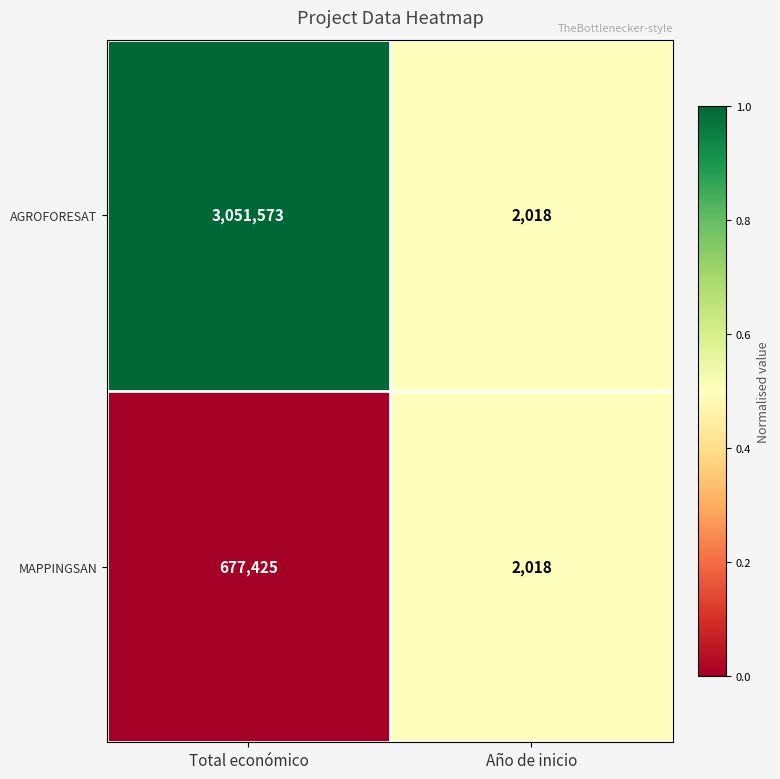

The value of AGROFORESAT at Año de inicio is 2018. True or false?

True